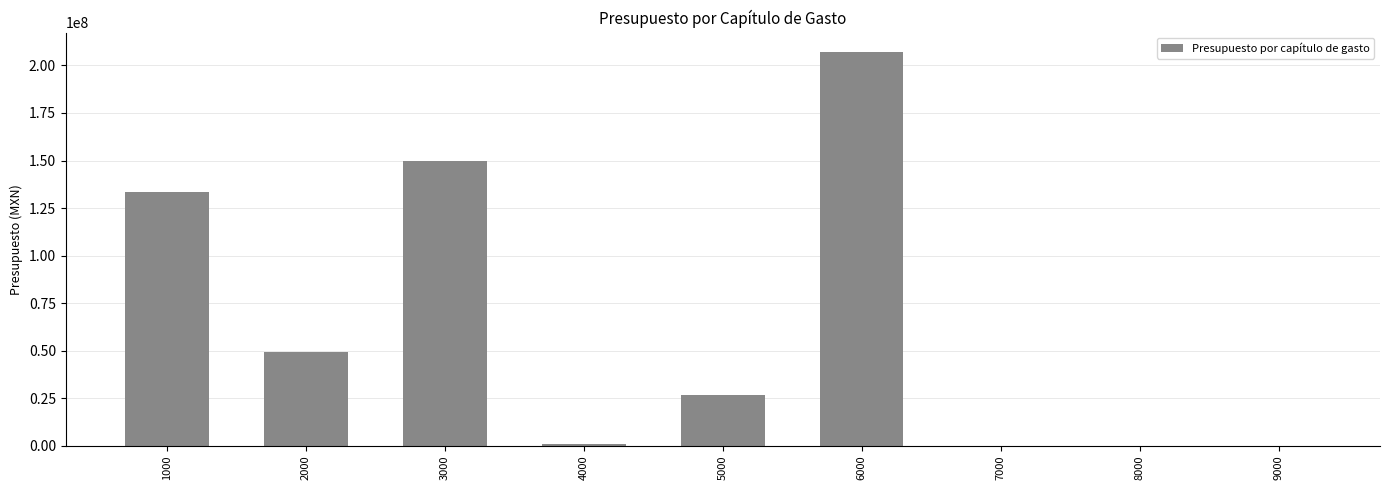

What is the maximum value shown in the chart?

206917088.1